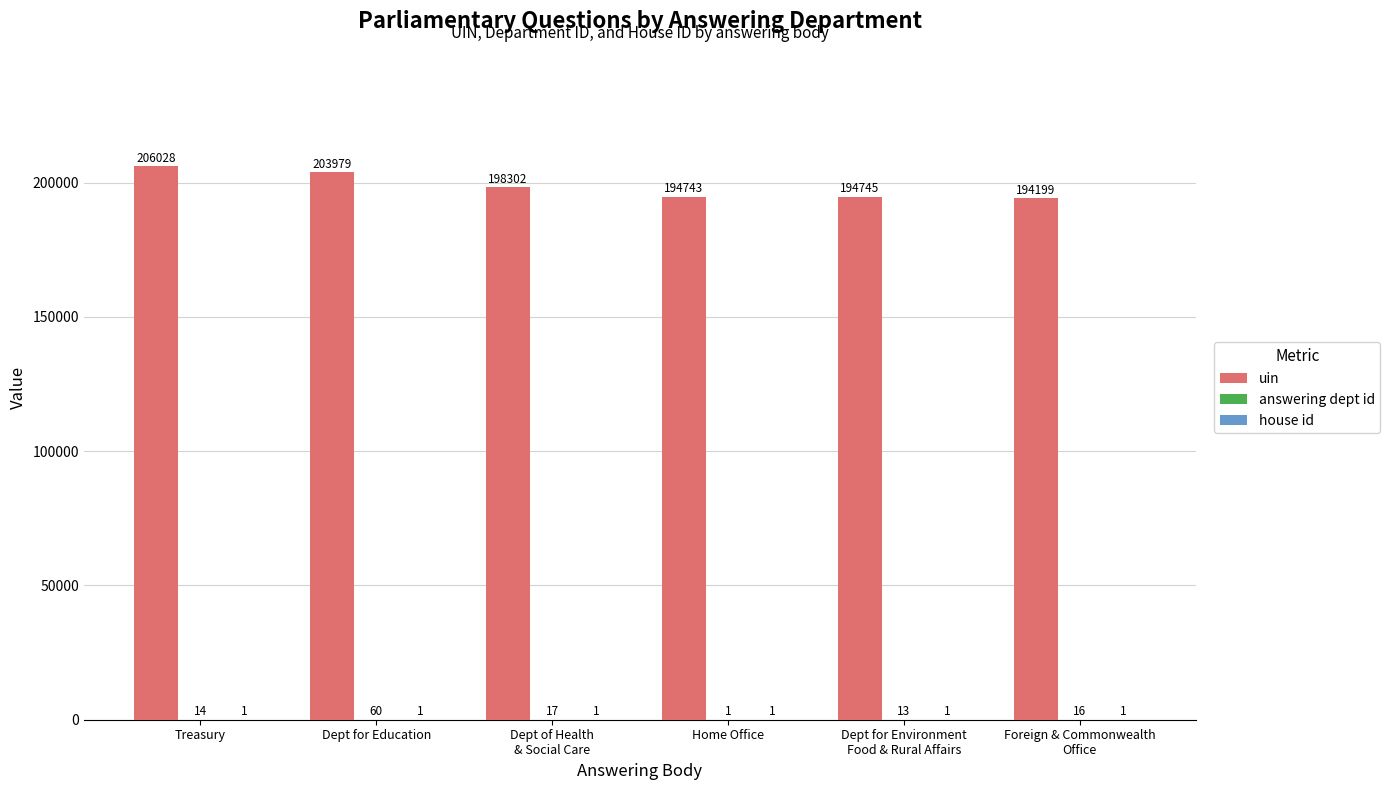

Which series has the largest total across all categories?

uin